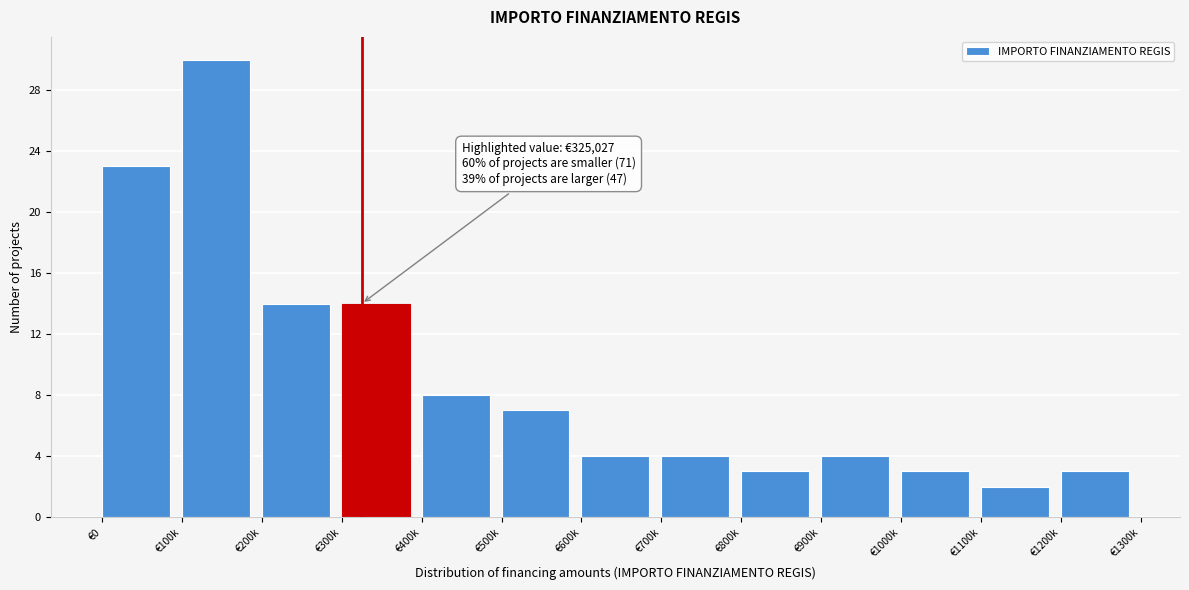

Reading right to left, transcribe all the data shown in this chart.

€1200k=3	€1100k=2	€1000k=3	€900k=4	€800k=3	€700k=4	€600k=4	€500k=7	€400k=8	€300k=14	€200k=14	€100k=30	€0=23